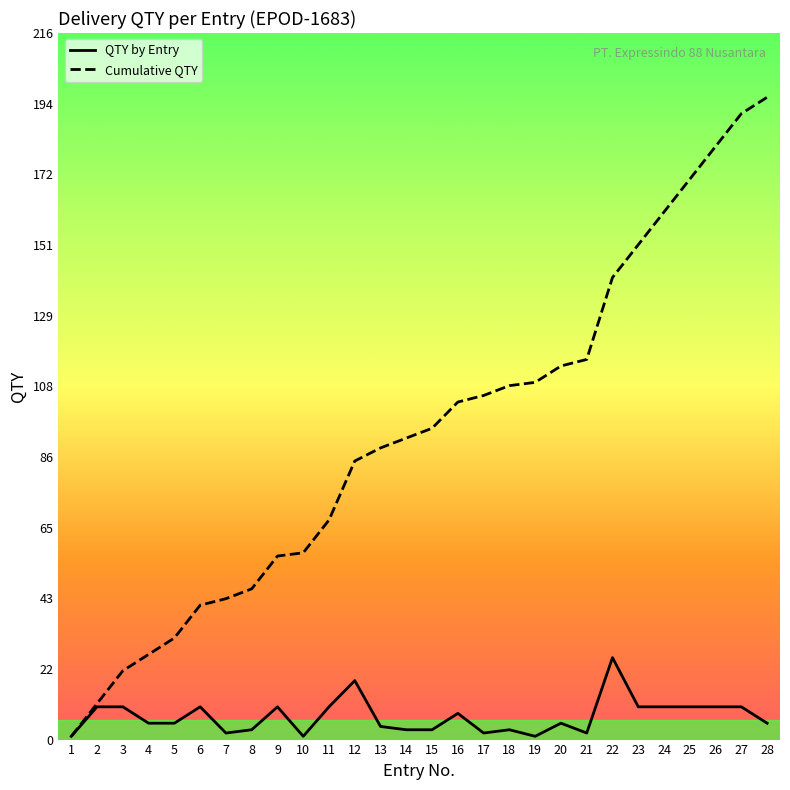

Which series changed the most between 13 and 26?

Cumulative QTY